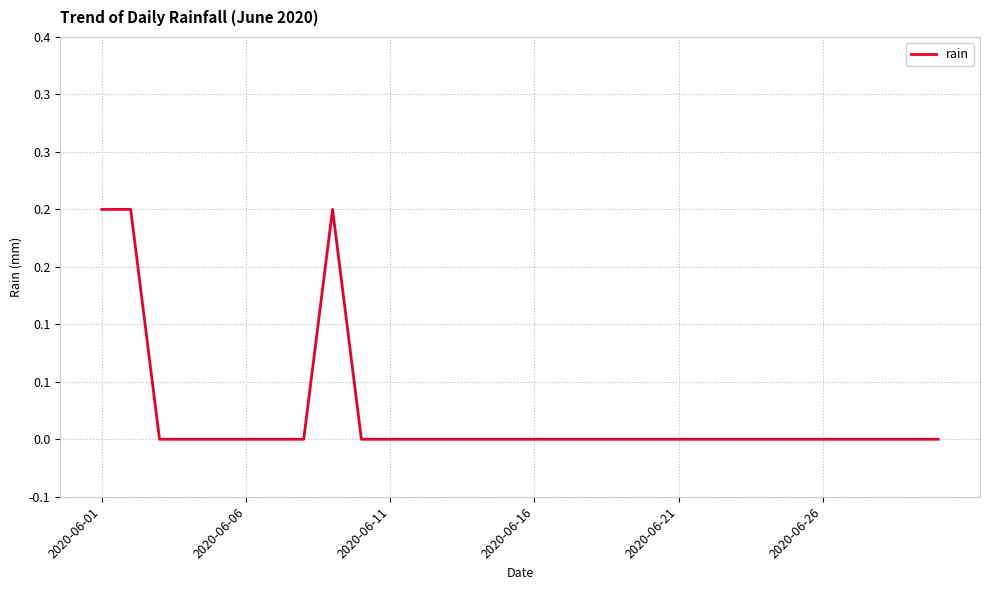

Reading right to left, extract all data points from this chart.

0.0	0.0	0.0	0.0	0.0	0.0	0.0	0.0	0.0	0.0	0.0	0.0	0.0	0.0	0.0	0.0	0.0	0.0	0.0	0.0	0.0	0.2	0.0	0.0	0.0	0.0	0.0	0.0	0.2	0.2